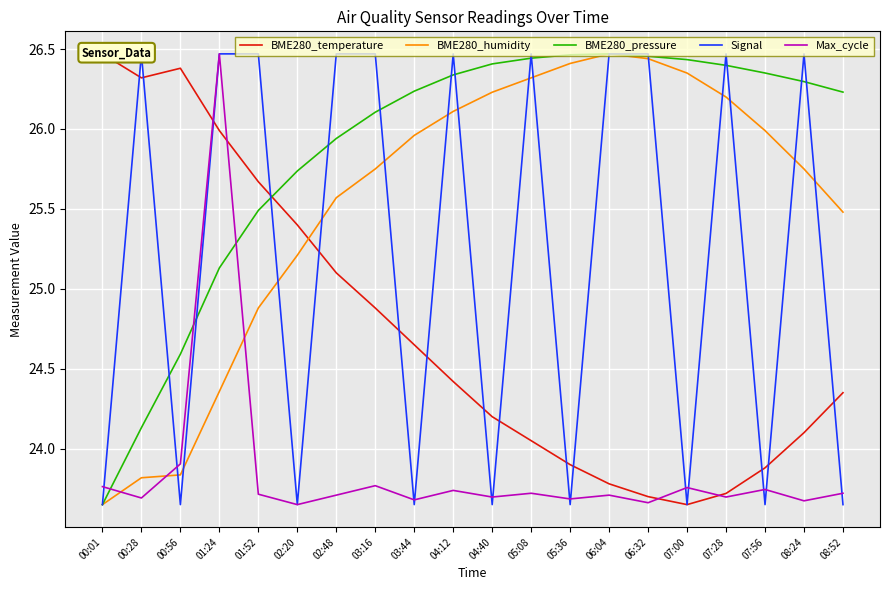

Between 04:40 and 02:20, which is larger?

02:20